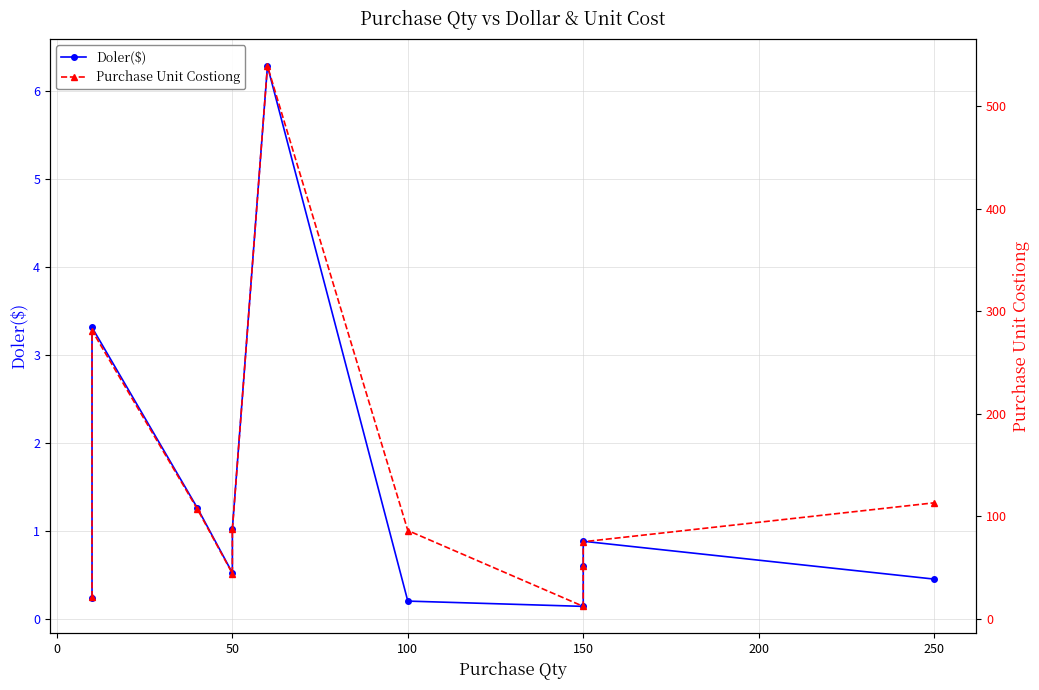

How many distinct data groups are displayed?

2